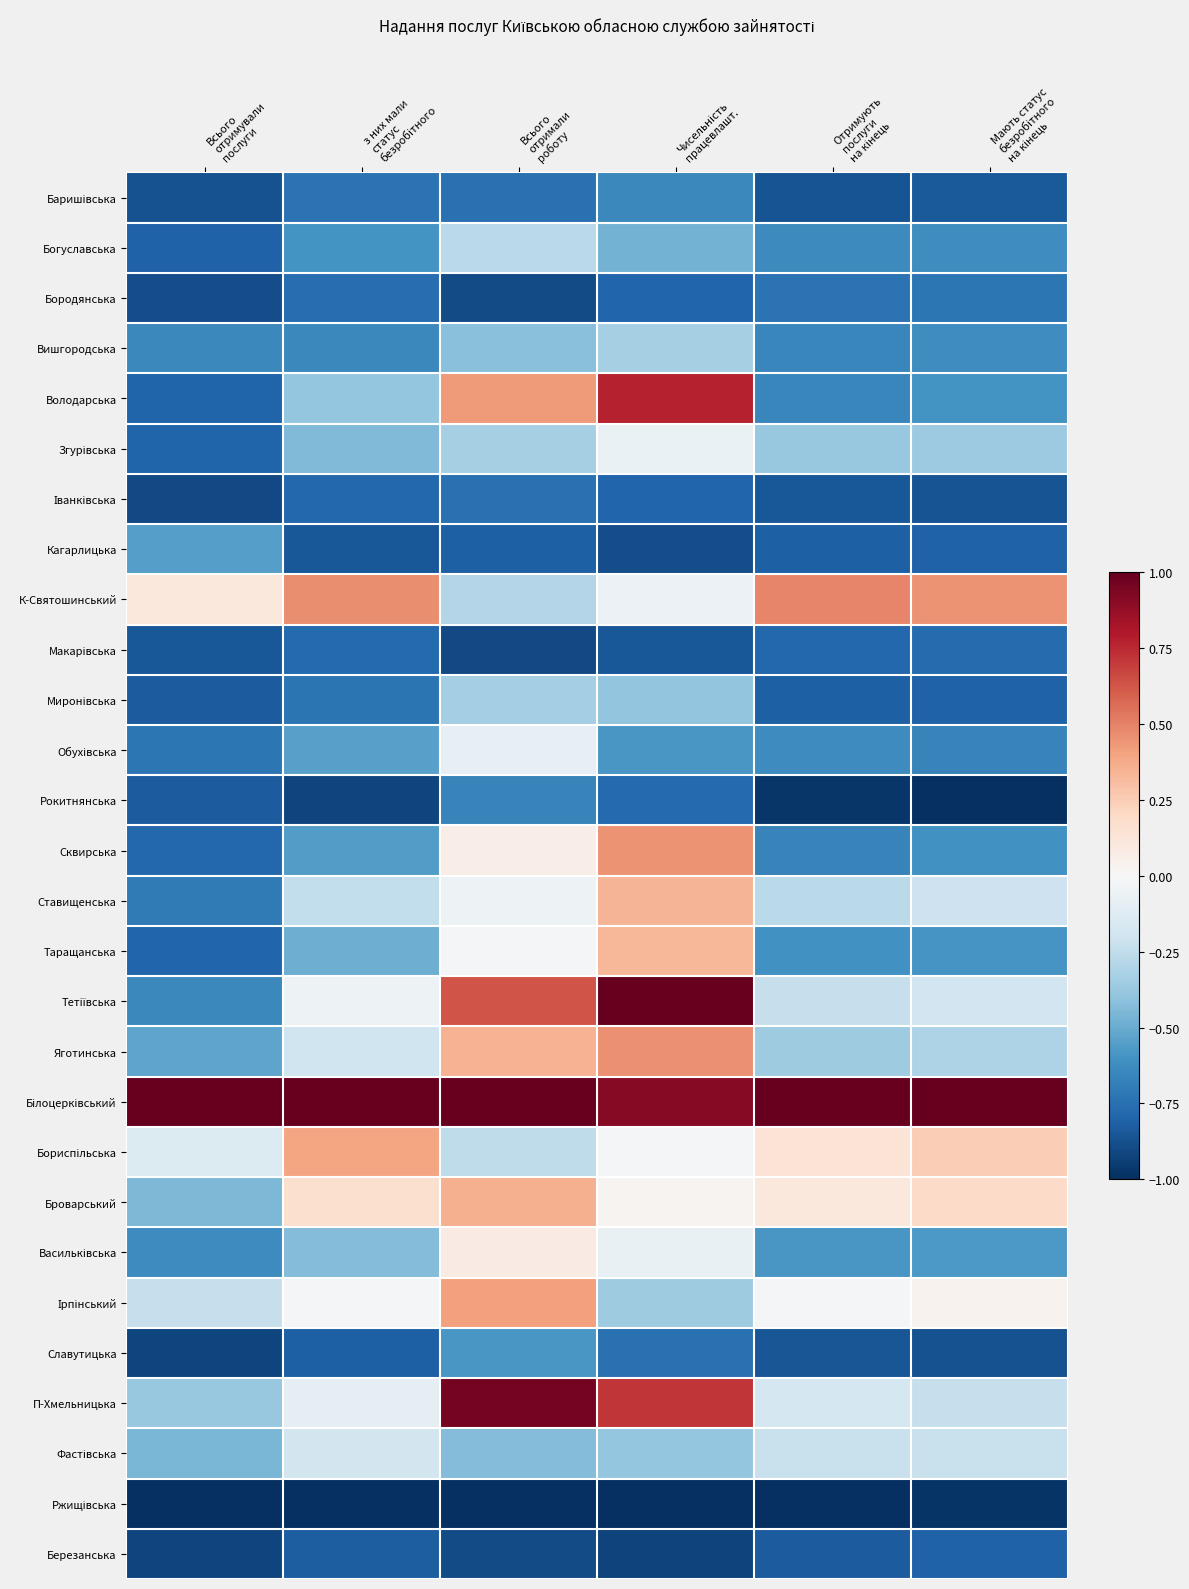

How many categories are shown in the chart?

6